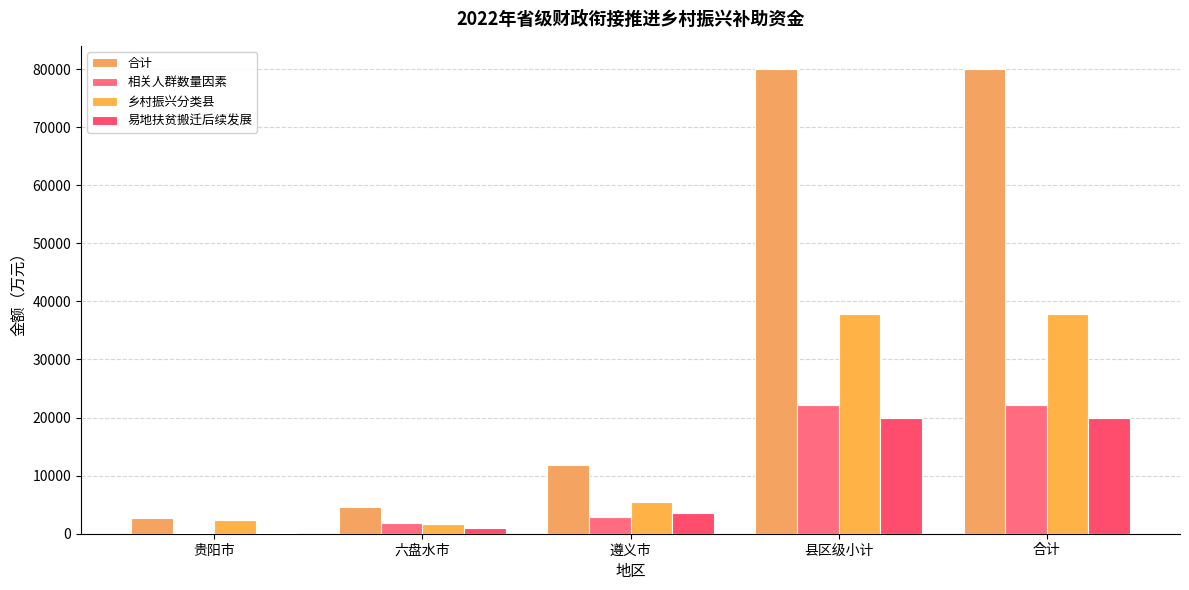

Is it true that 易地扶贫搬迁后续发展 equals 12350 at 合计?

False